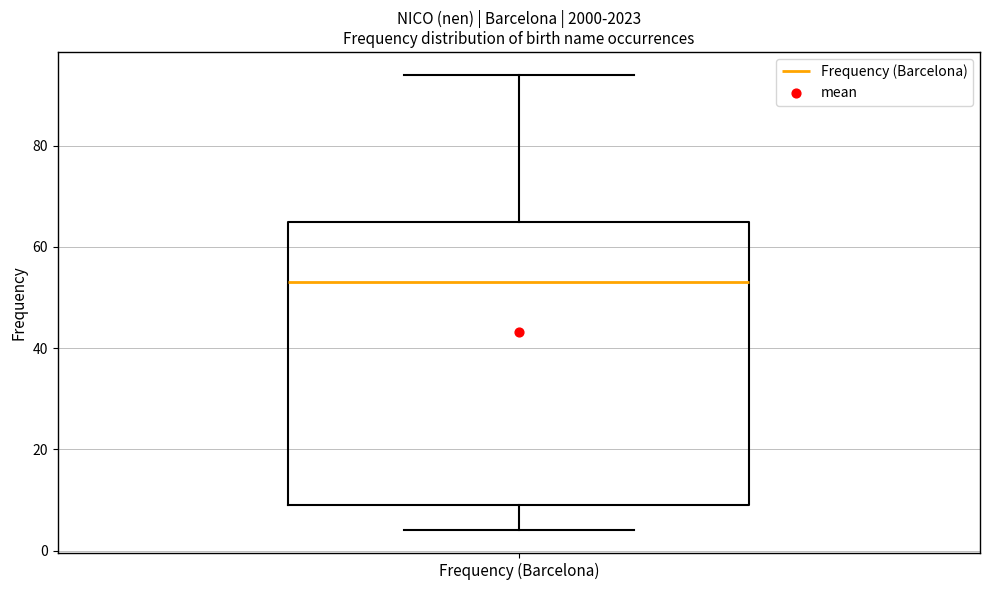

Transcribe this box plot: give where the median line is, the range the box spans, and where the two whiskers end, as read against the y-axis. The values are not printed on the chart, so give them approximately, as read against the axis.

median 54, box 10 to 66, whiskers 4 to 94